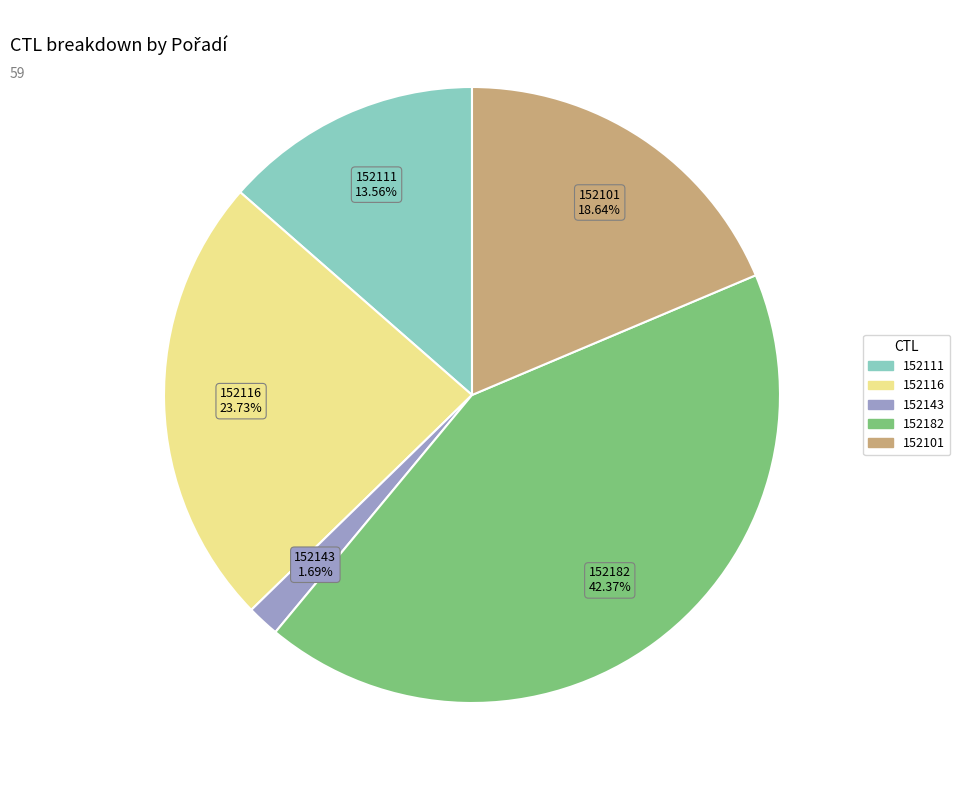

True or false: 152182 accounts for 42% of the total.

True